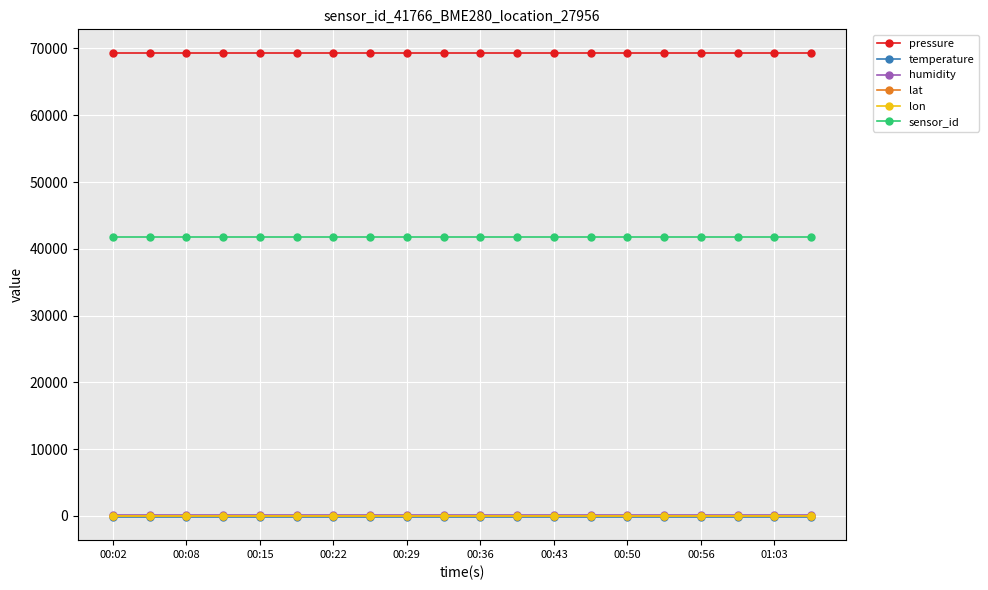

True or false: lon and pressure intersect in this chart.

False